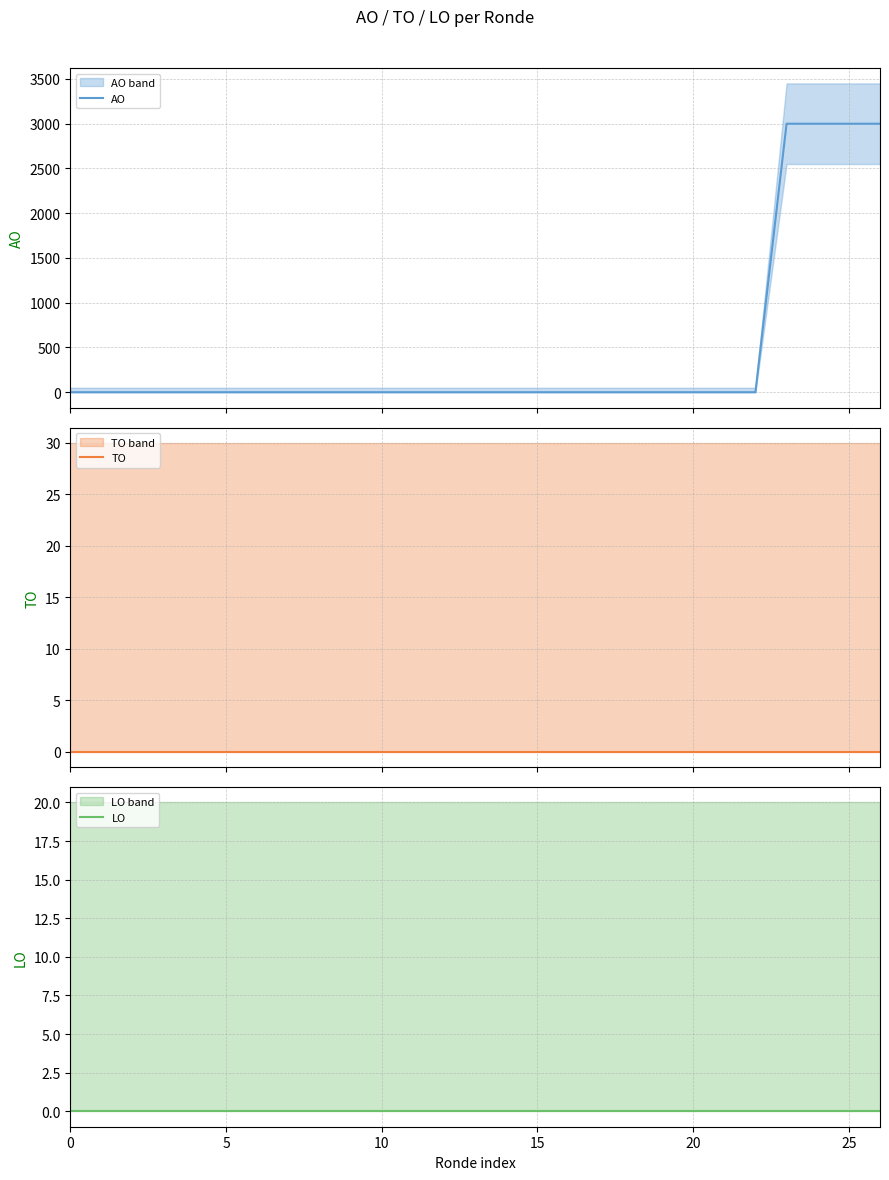

Which series changed the most between 0 and 15?

AO